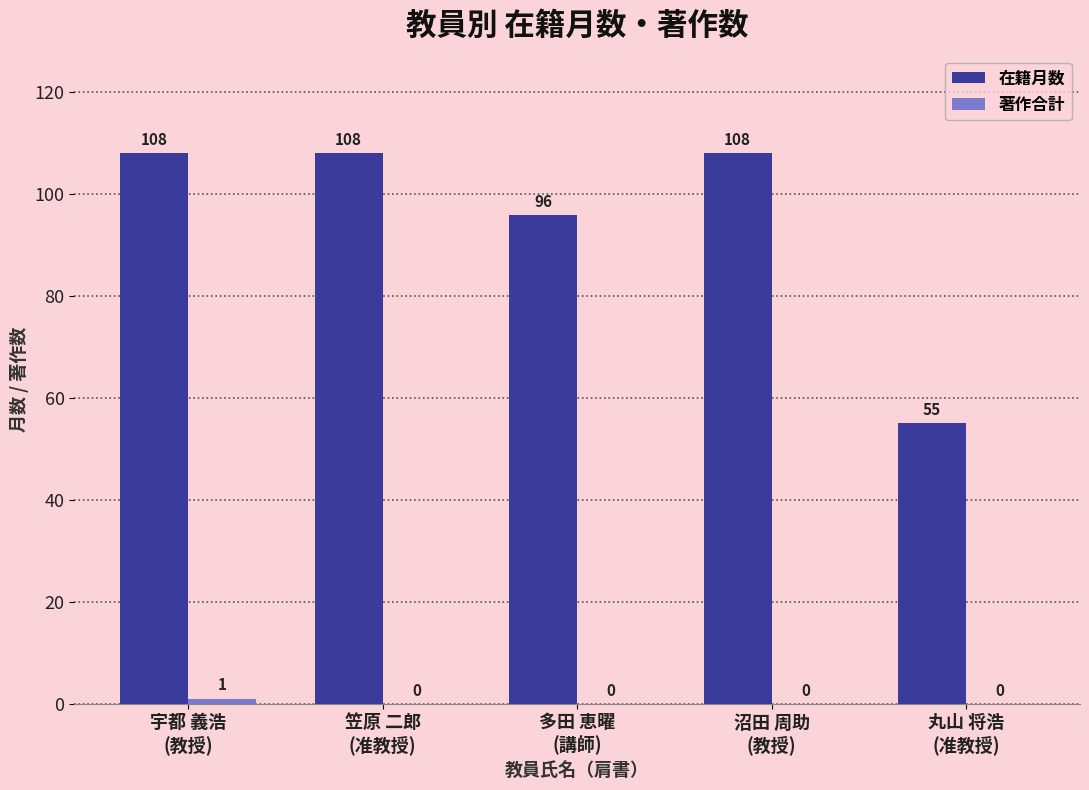

How many 在籍月数 values are between 96 and 108?

4